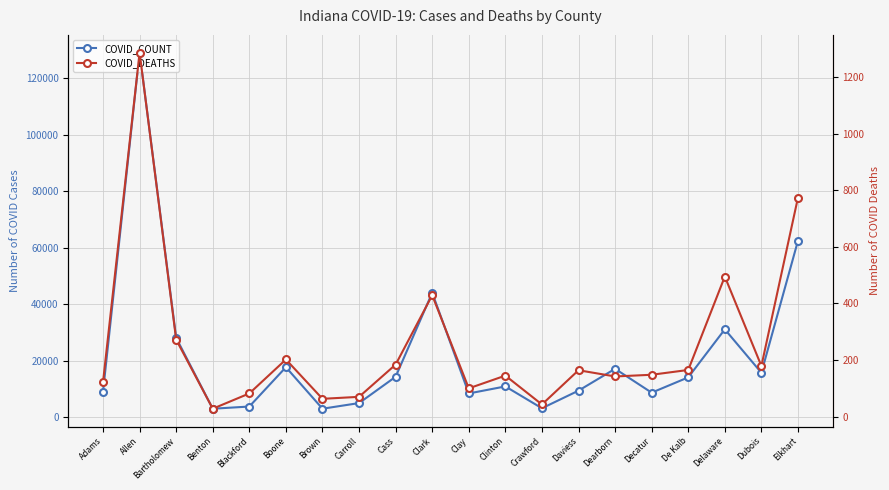

Between Allen and Boone, which is larger?

Allen